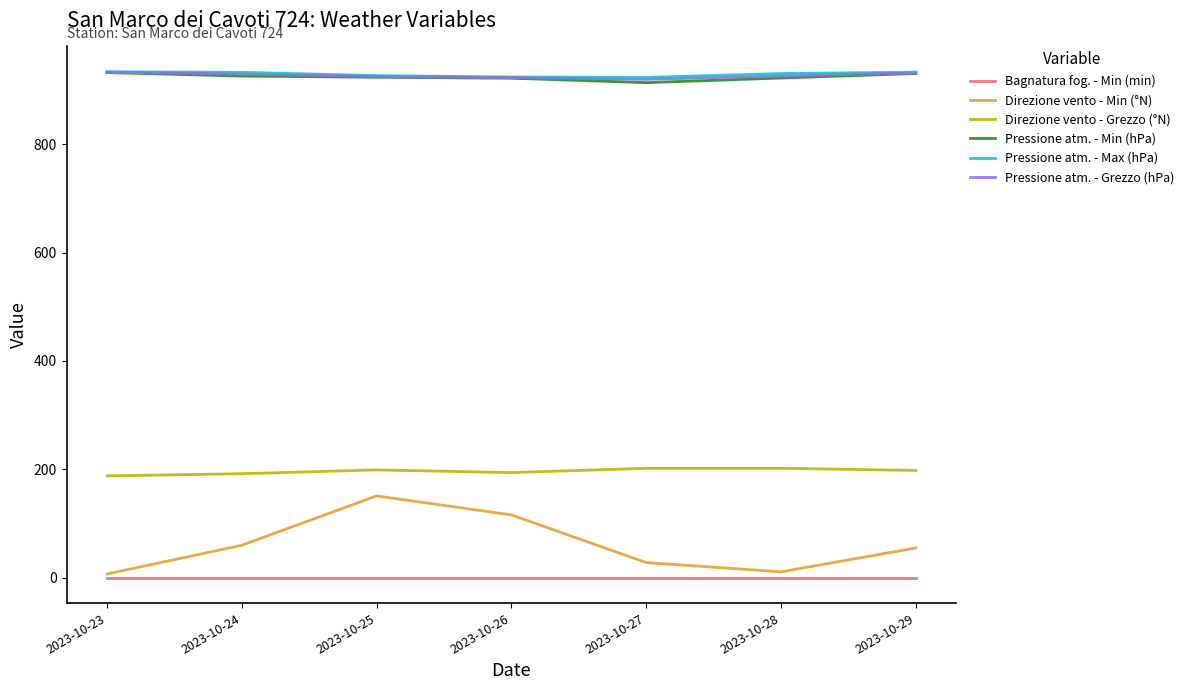

Is the value of Pressione atm. - Grezzo (hPa) at 2023-10-25 greater than the value of Bagnatura fog. - Min (min) at 2023-10-27?

Yes